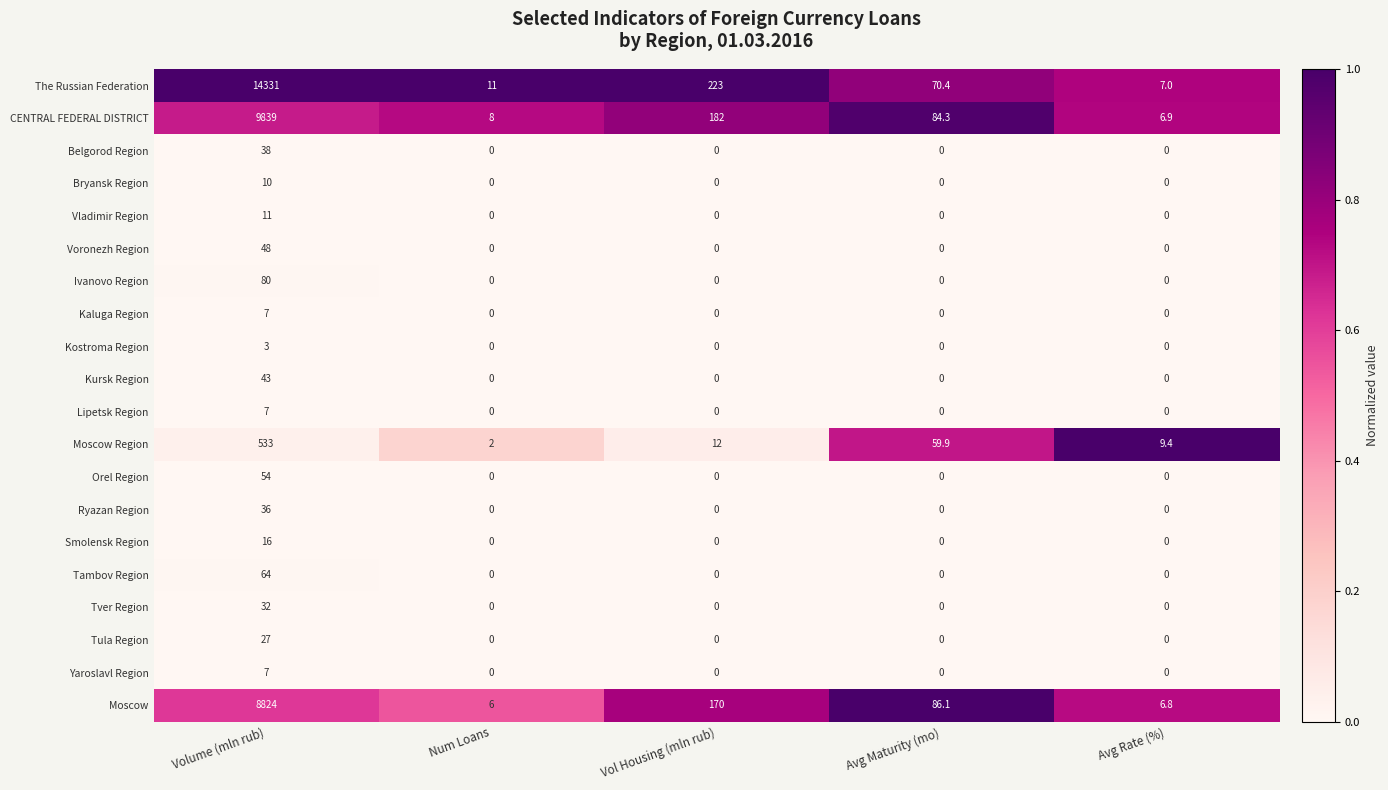

What is the total value across all series at Avg Maturity (mo)?

300.7